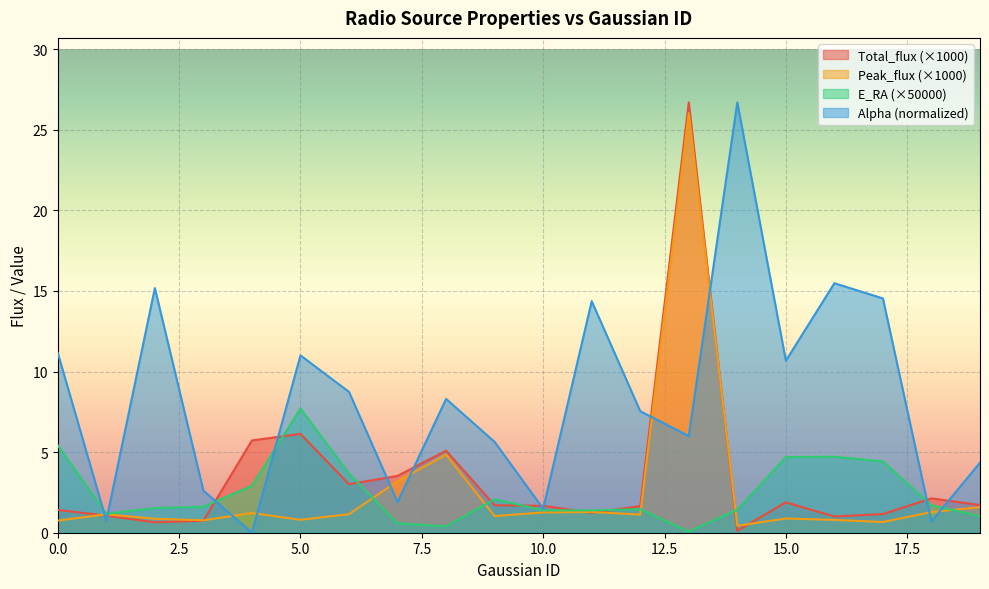

The value of Peak_flux at 12 is 1.8. True or false?

False